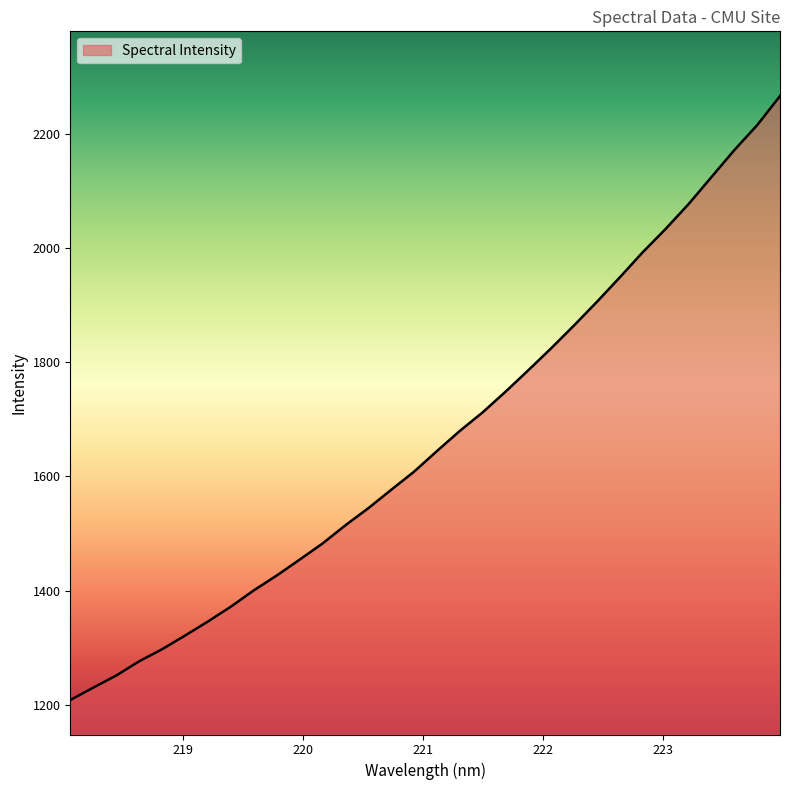

What is the maximum value shown in the chart?

2266.7